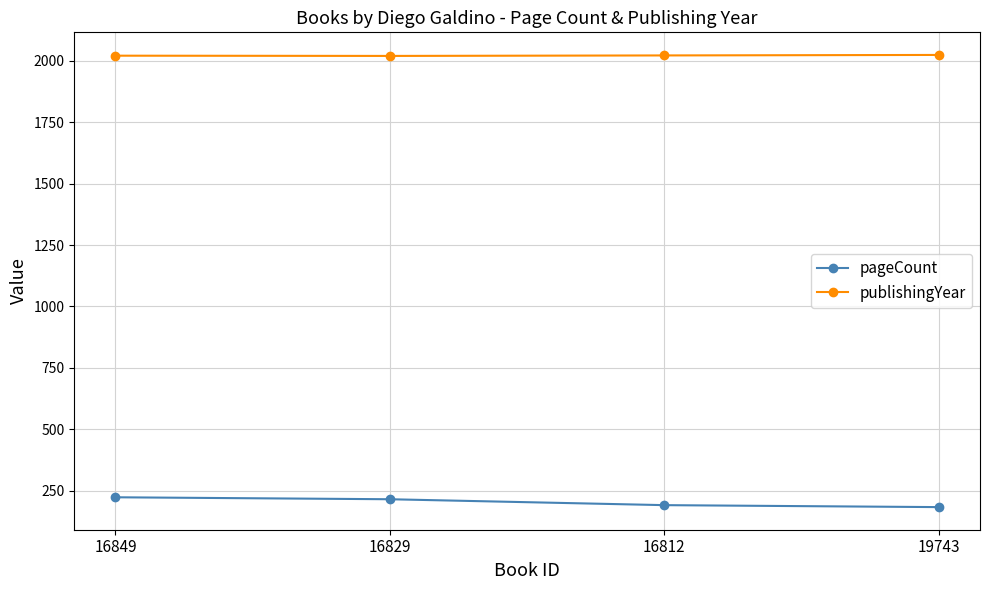

What position from the left is 16829?

2